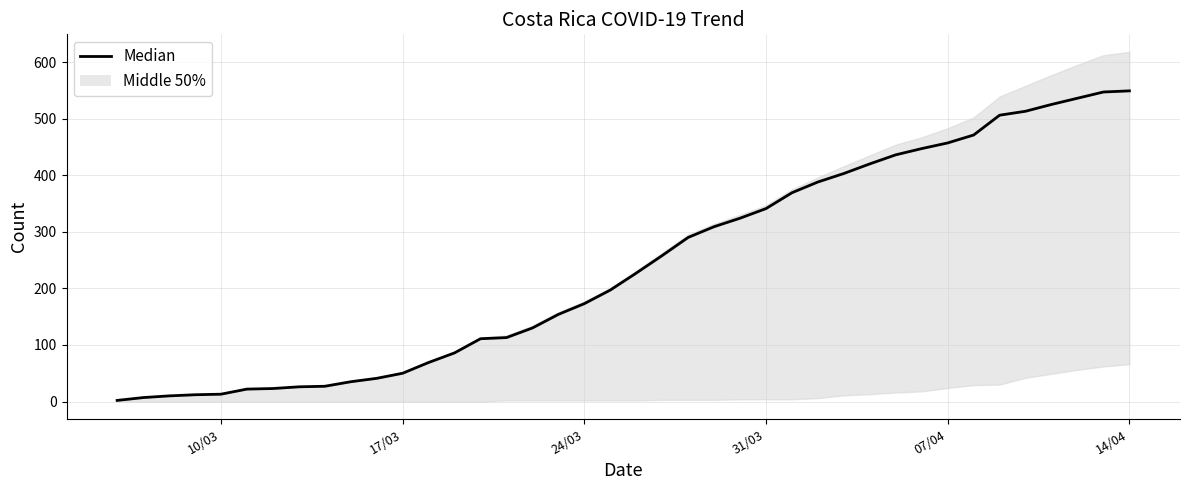

What is the difference between the second highest and second lowest values?

540